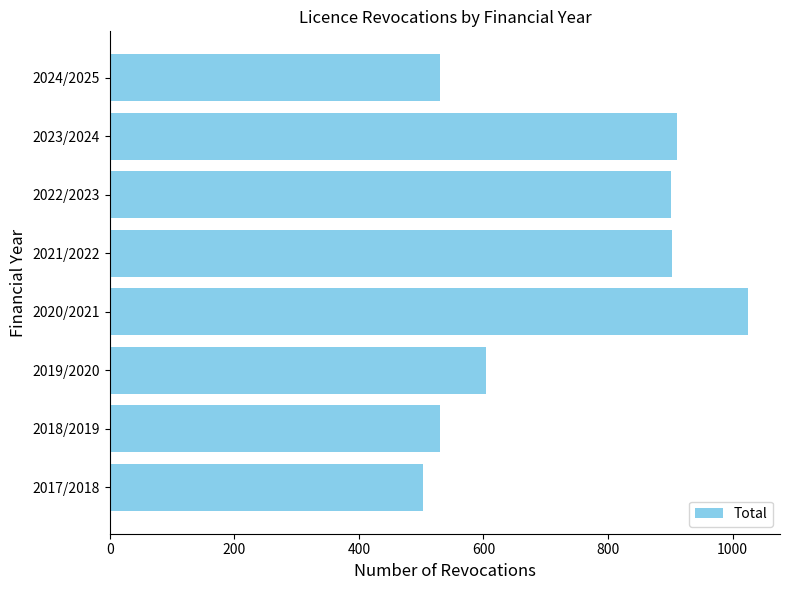

True or false: the data shows 531 at 2024/2025.

True